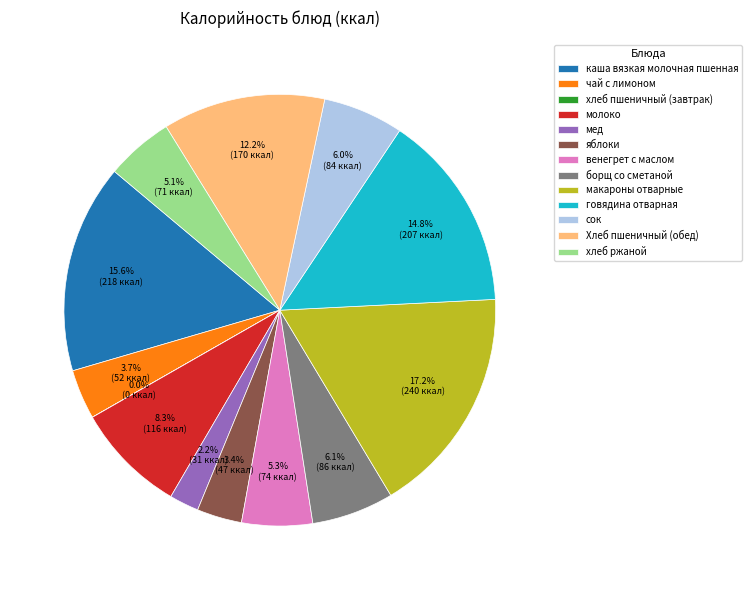

What is the ratio of the value at сок to the value at борщ со сметаной?

1.0